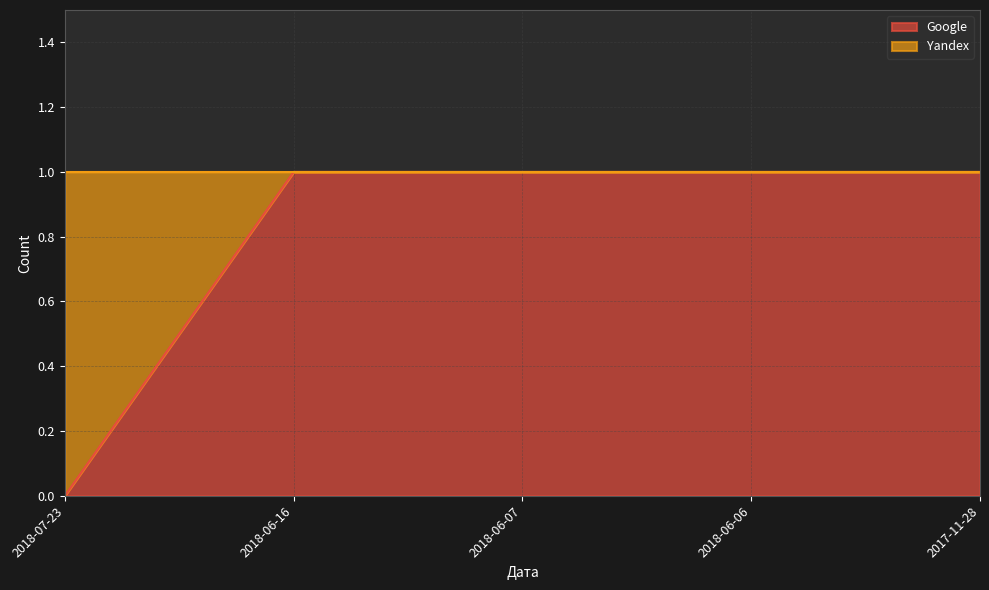

What is the value of the 4th point from the left?

1